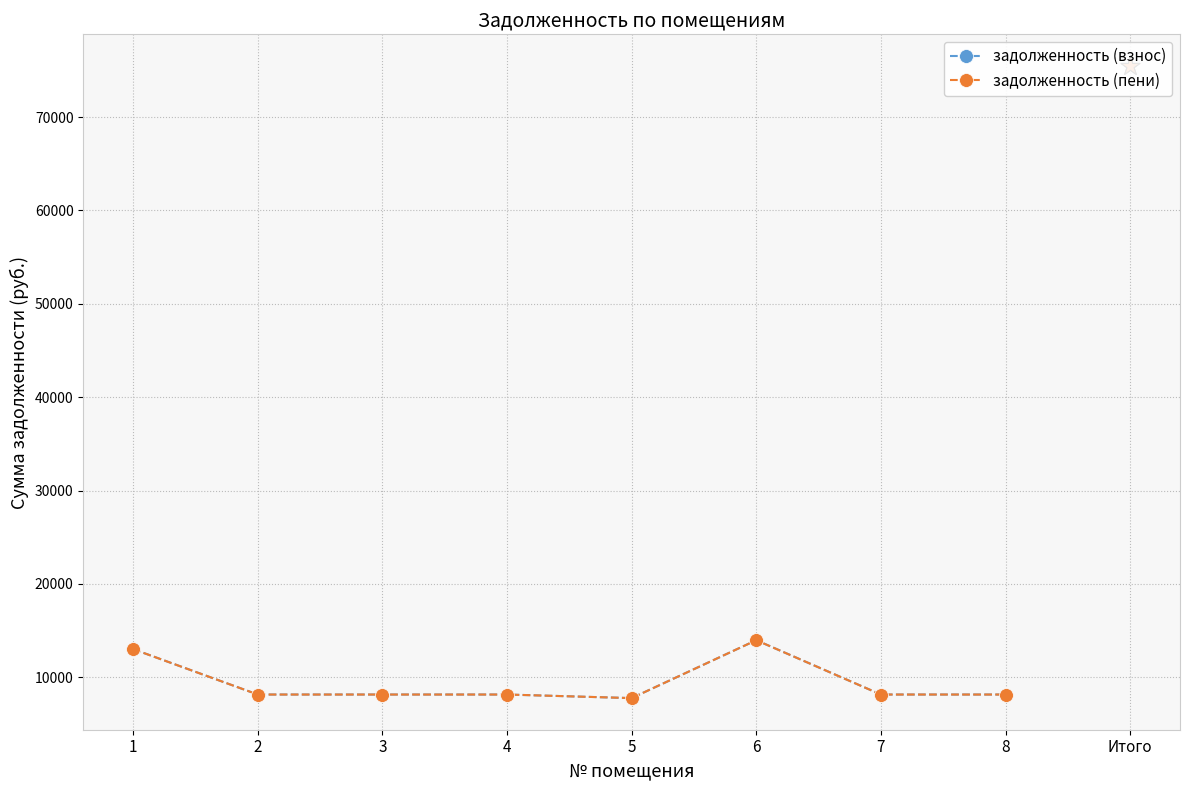

Which series has the largest total across all categories?

задолженность (взнос)